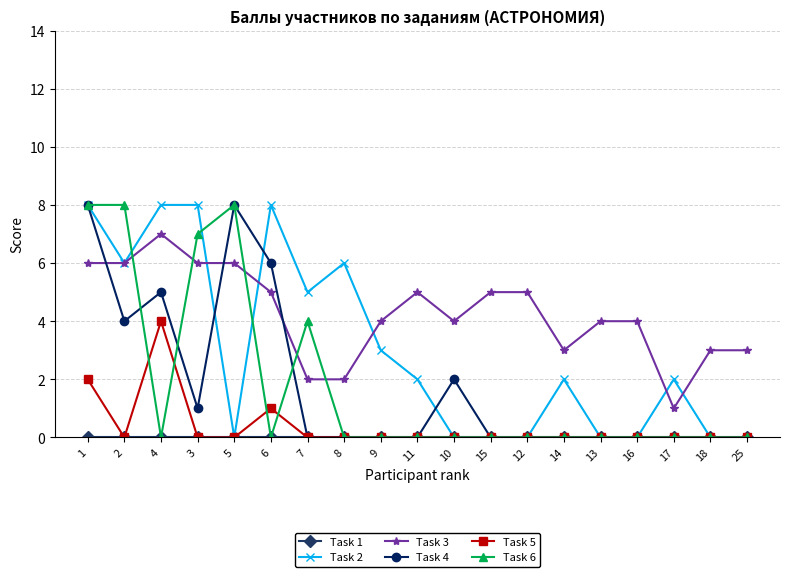

True or false: Task 3 has more than 1 interior local peaks.

True